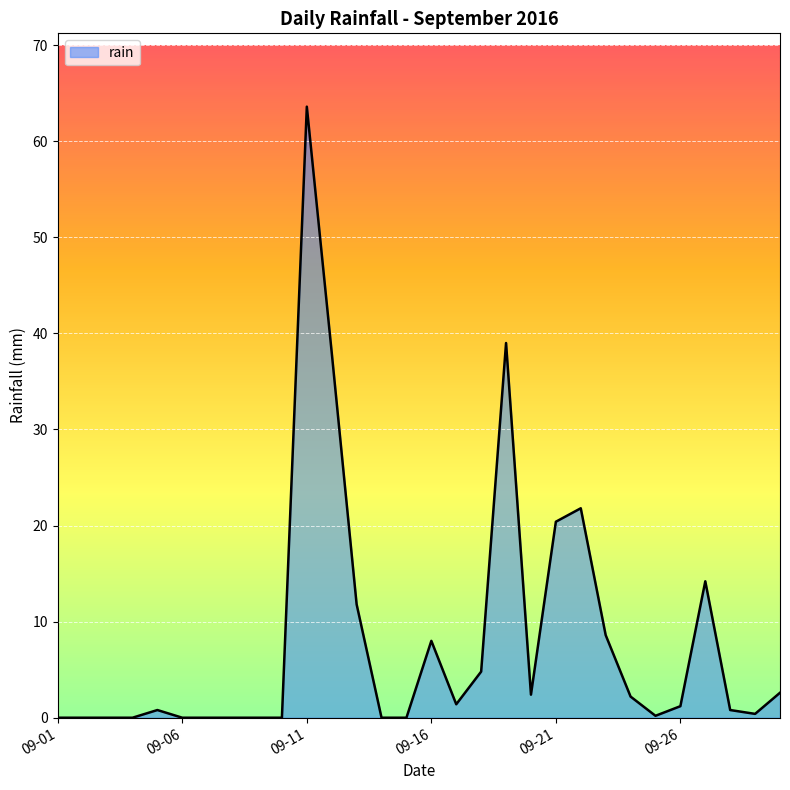

How many lines are shown in the chart?

1